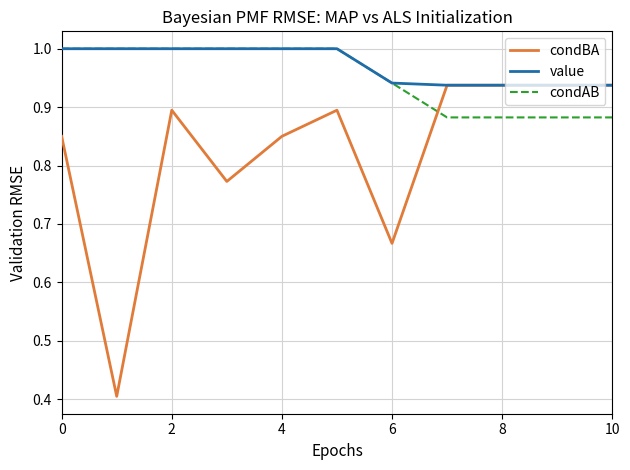

Which series has the widest spread of values?

condBA